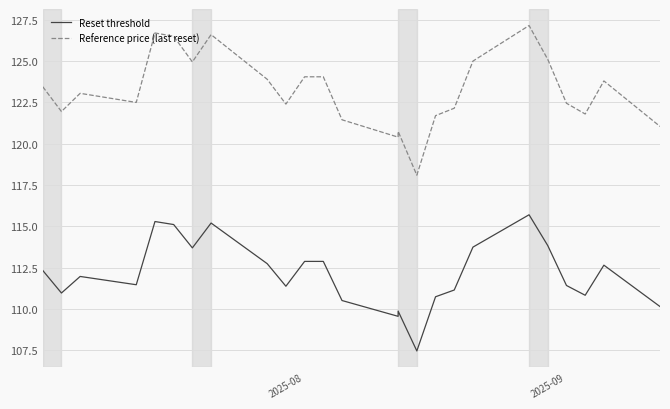

Does the chart have visible grid lines?

Yes